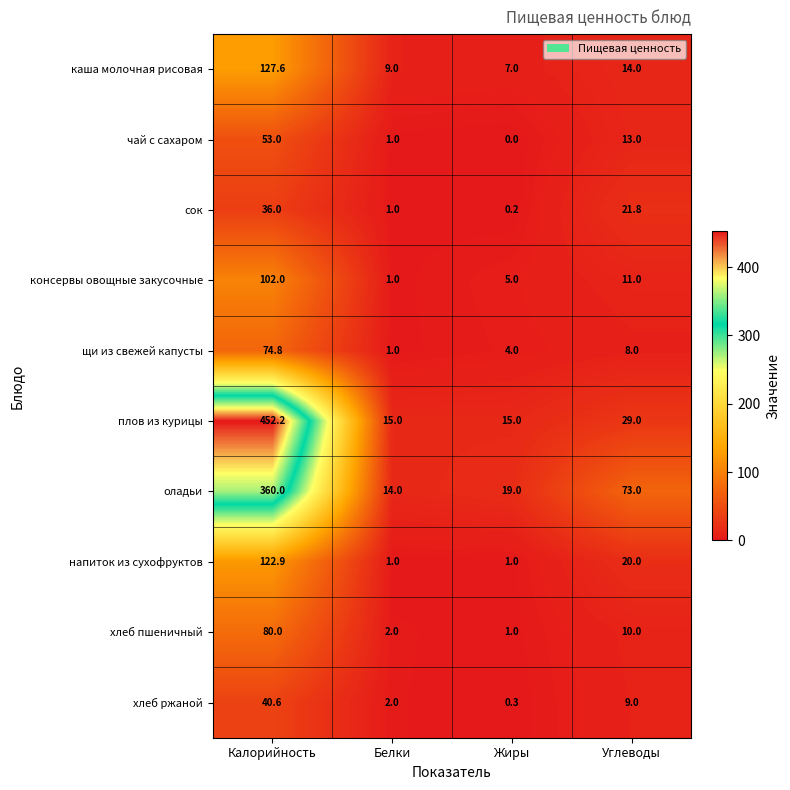

List the labels in order of хлеб пшеничный value, largest first.

Калорийность, Углеводы, Белки, Жиры